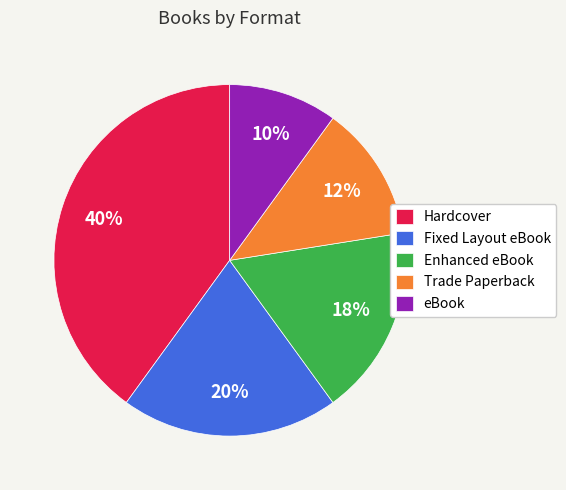

Between Hardcover and Fixed Layout eBook, which is larger?

Hardcover